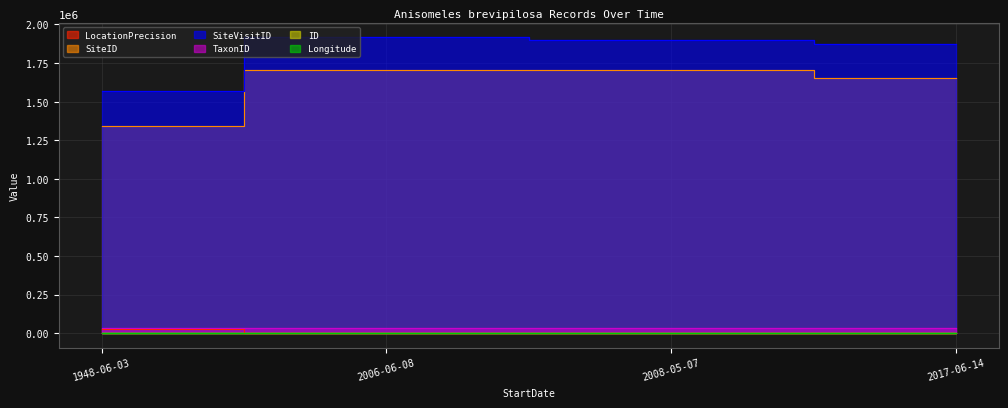

True or false: Longitude and SiteID cross at least once.

False